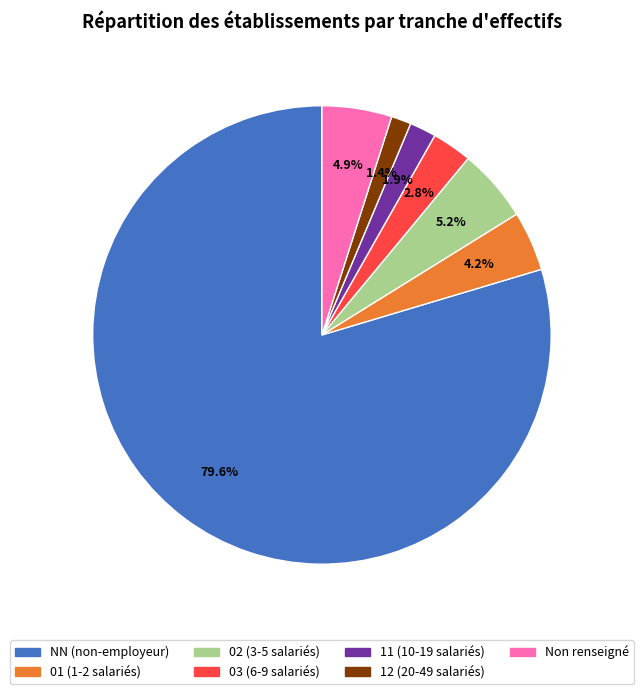

Is there a majority slice in this chart?

Yes